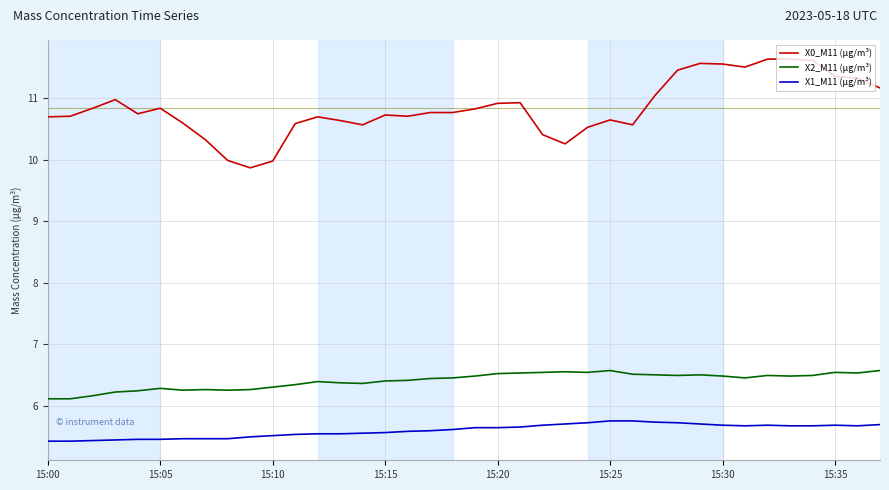

True or false: X0_M11 (μg/m³) and X2_M11 (μg/m³) cross at least once.

False